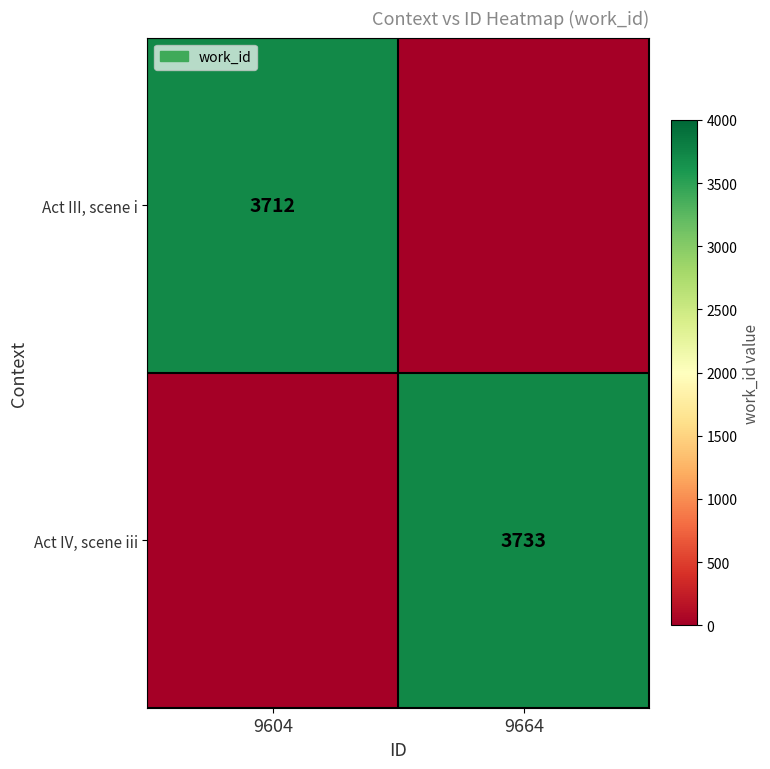

The Act IV, scene iii series shows 1600 at 9664. True or false?

False